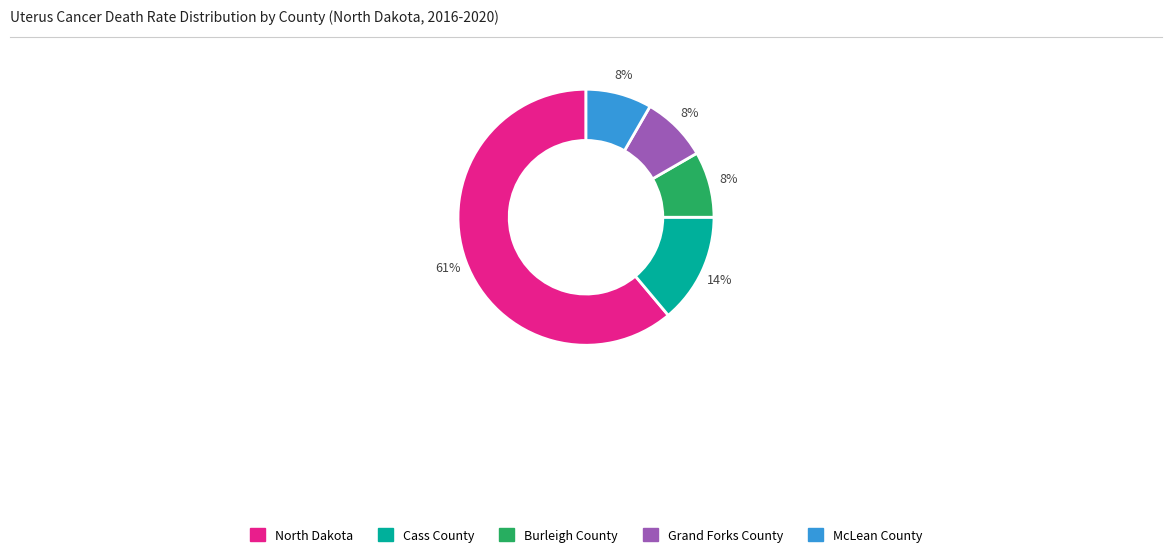

Count the number of slices in the pie.

5